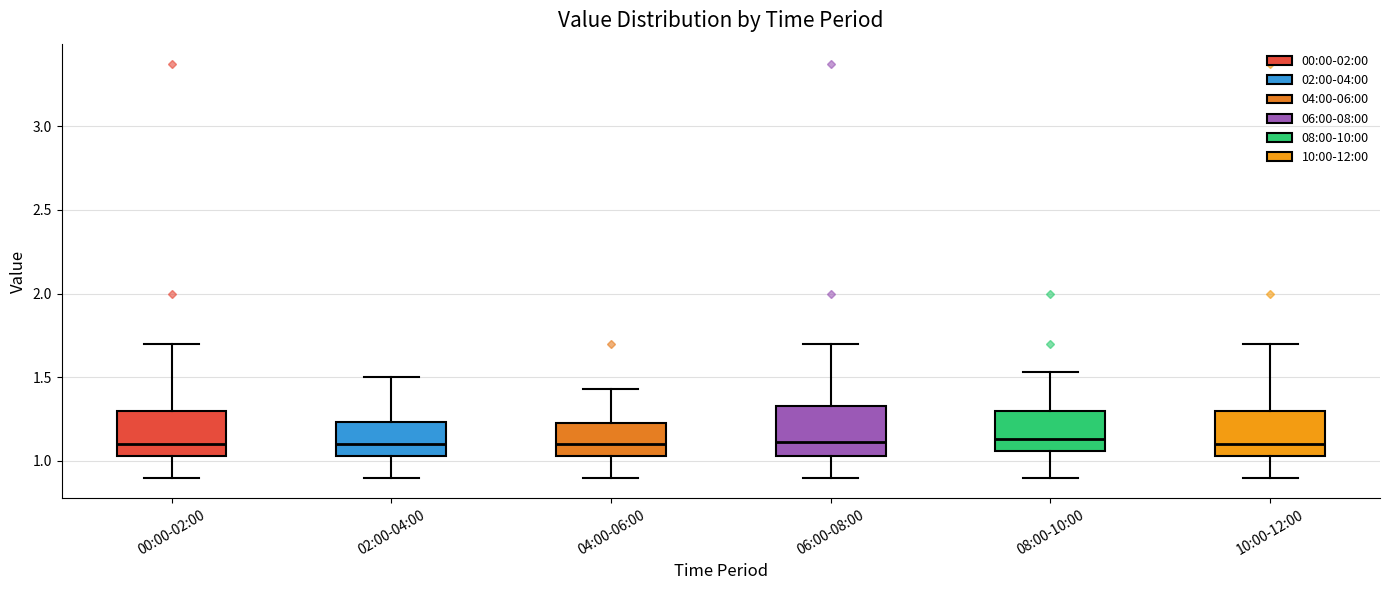

Where does the upper whisker of the box for 02:00-04:00 end on the y-axis? The values are not printed on the chart, so give them approximately, as read against the axis.

1.50